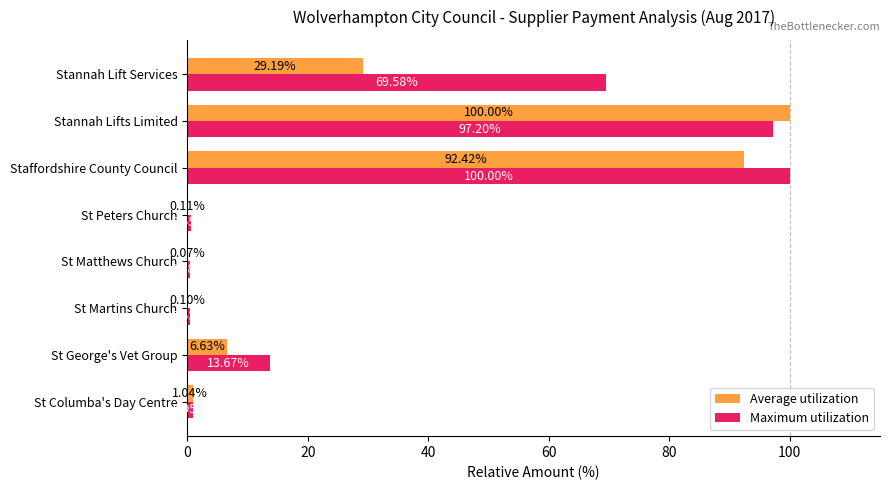

What are all the series names shown in the legend?

Average utilization, Maximum utilization